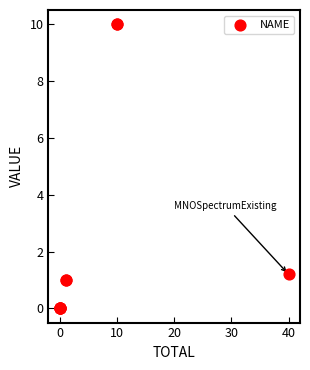

What Y value in the scatter plot is closest to 5?

1.2